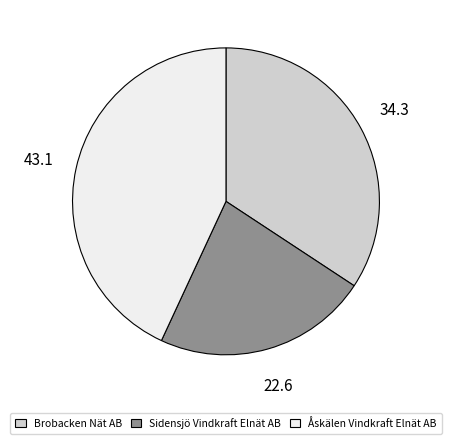

Is there a majority slice in this chart?

No